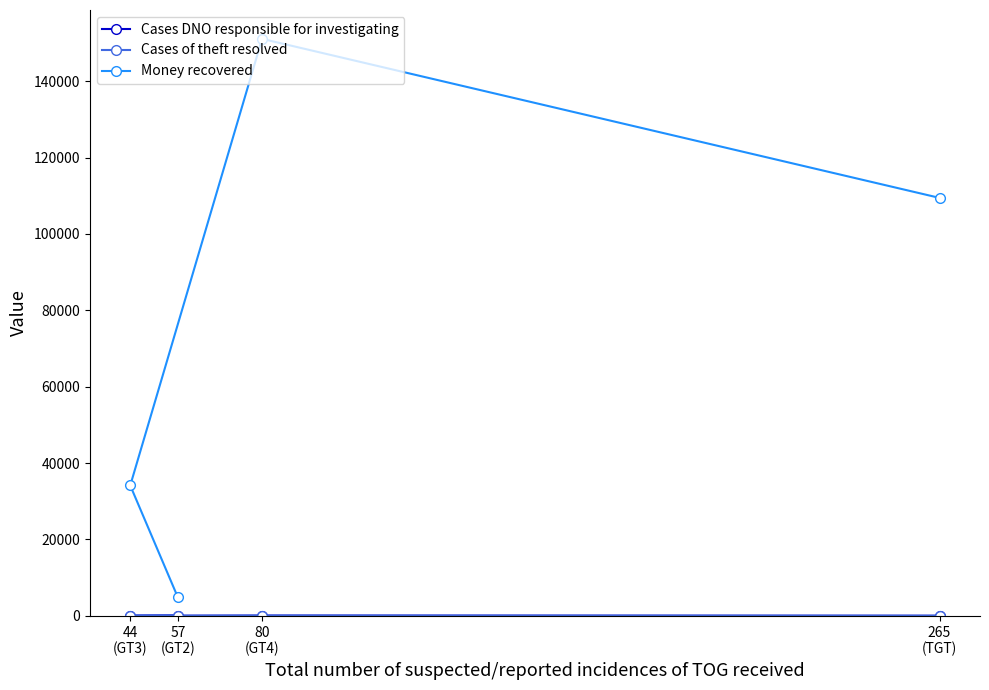

How many lines are shown in the chart?

3